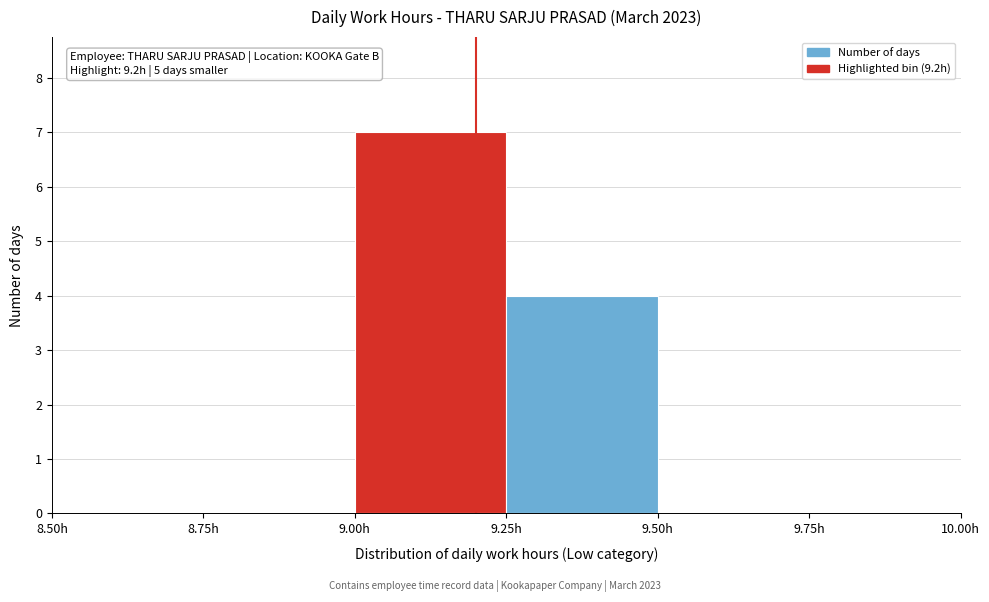

Which range on the x-axis has the tallest bar?

9.00 to 9.25